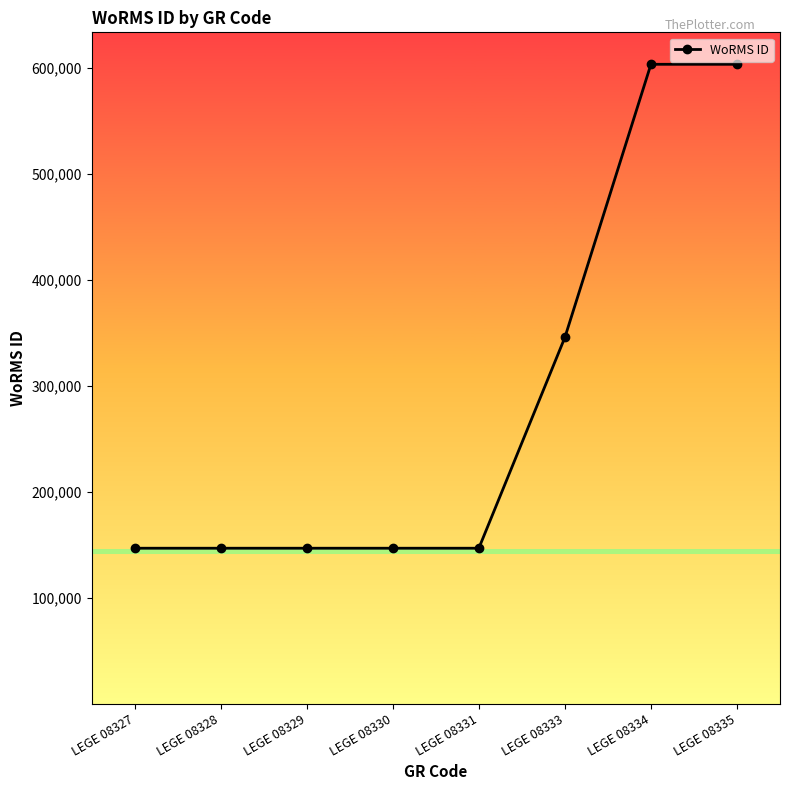

The chart shows a value of 475377 at LEGE 08333. True or false?

False